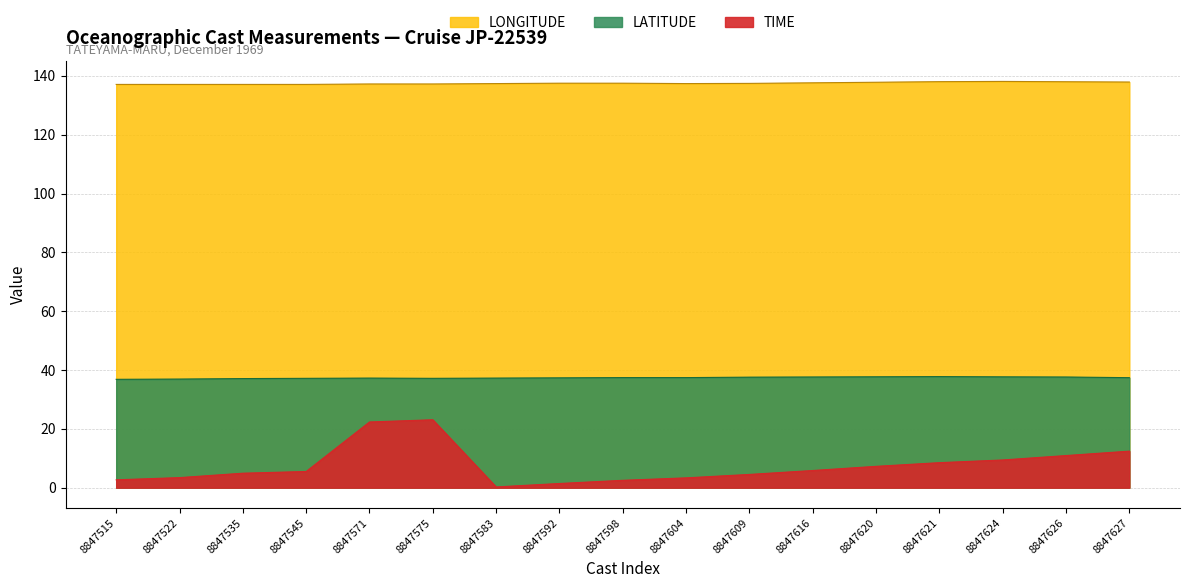

Reading right to left, extract all data points from this chart.

TIME: 8847627=12.4	8847626=10.9	8847624=9.4	8847621=8.5	8847620=7.2	8847616=5.8	8847609=4.5	8847604=3.3	8847598=2.5	8847592=1.4	8847583=0.2	8847575=23.1	8847571=22.3	8847545=5.5	8847535=4.9	8847522=3.4	8847515=2.7
LATITUDE: 8847627=37.4	8847626=37.6	8847624=37.7	8847621=37.8	8847620=37.7	8847616=37.6	8847609=37.6	8847604=37.4	8847598=37.4	8847592=37.3	8847583=37.2	8847575=37.2	8847571=37.2	8847545=37.2	8847535=37.1	8847522=36.9	8847515=36.8
LONGITUDE: 8847627=137.9	8847626=138.0	8847624=138.1	8847621=138.0	8847620=137.8	8847616=137.6	8847609=137.4	8847604=137.4	8847598=137.5	8847592=137.5	8847583=137.4	8847575=137.2	8847571=137.2	8847545=137.1	8847535=137.1	8847522=137.1	8847515=137.1